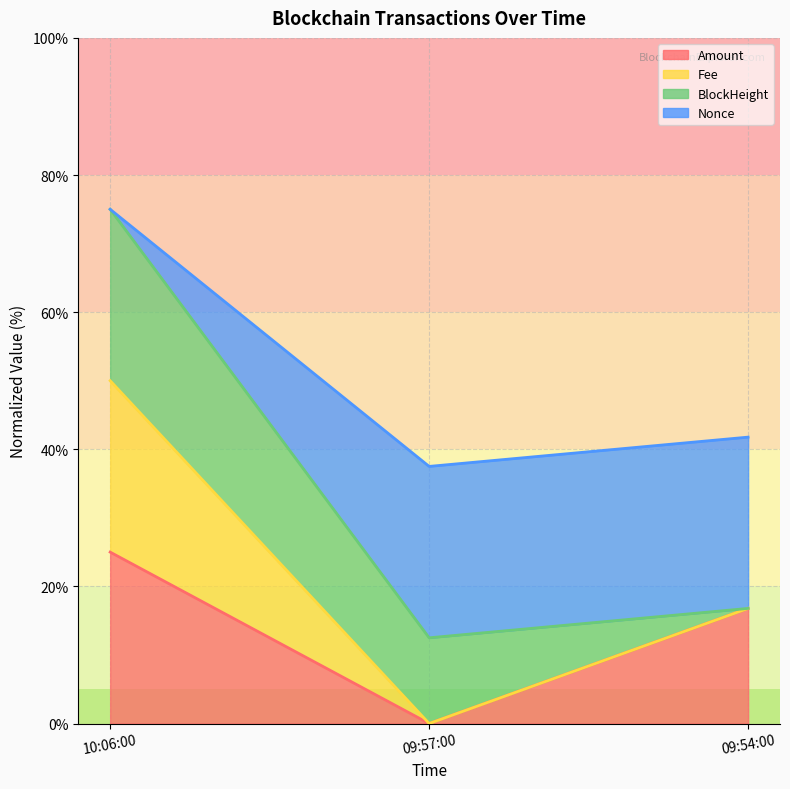

How many values in the Amount series exceed 16?

2